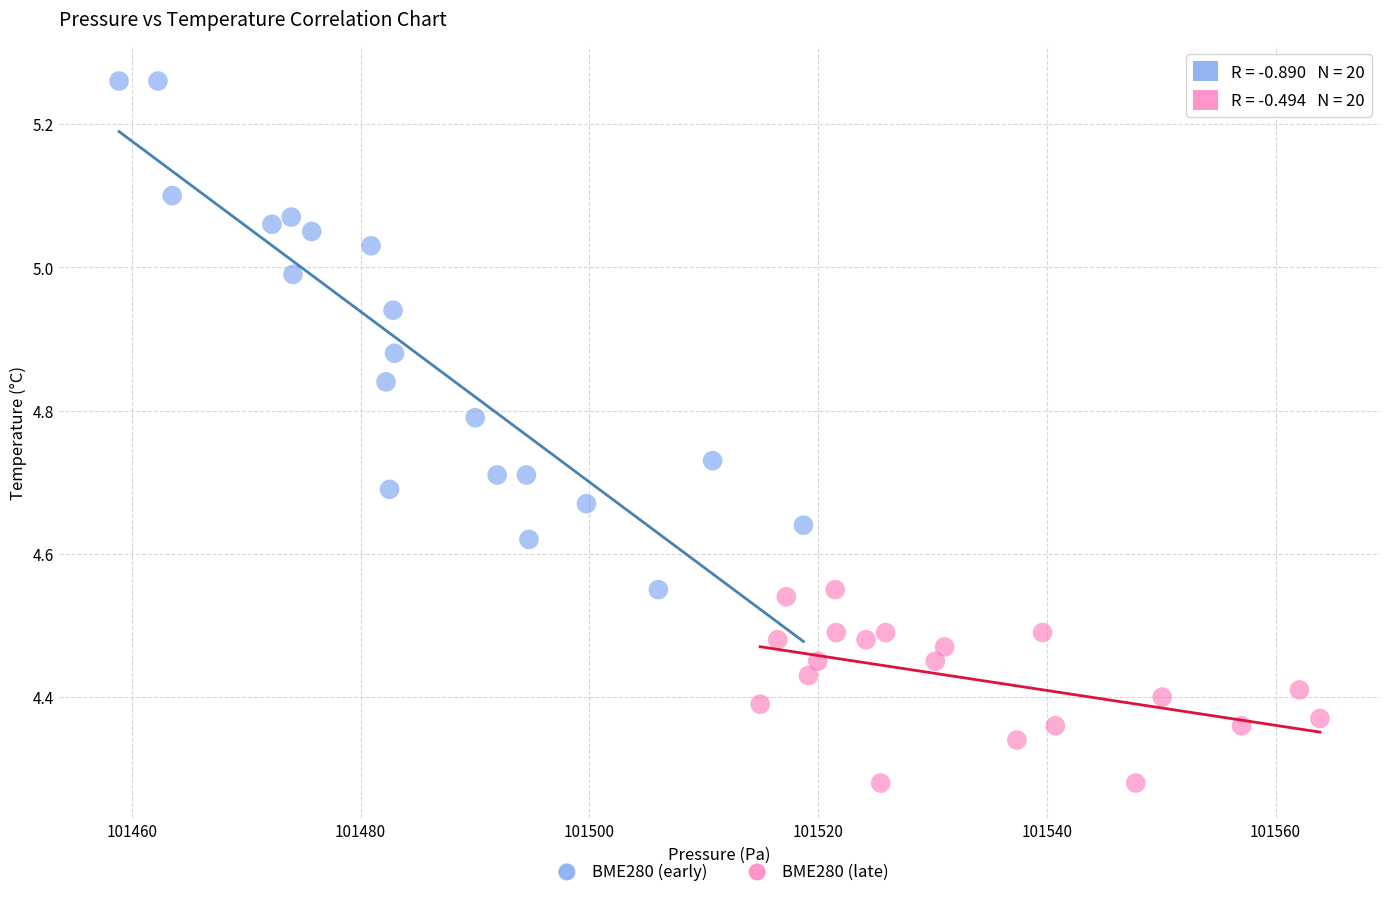

What are all the series names shown in the legend?

BME280 (early), BME280 (late)